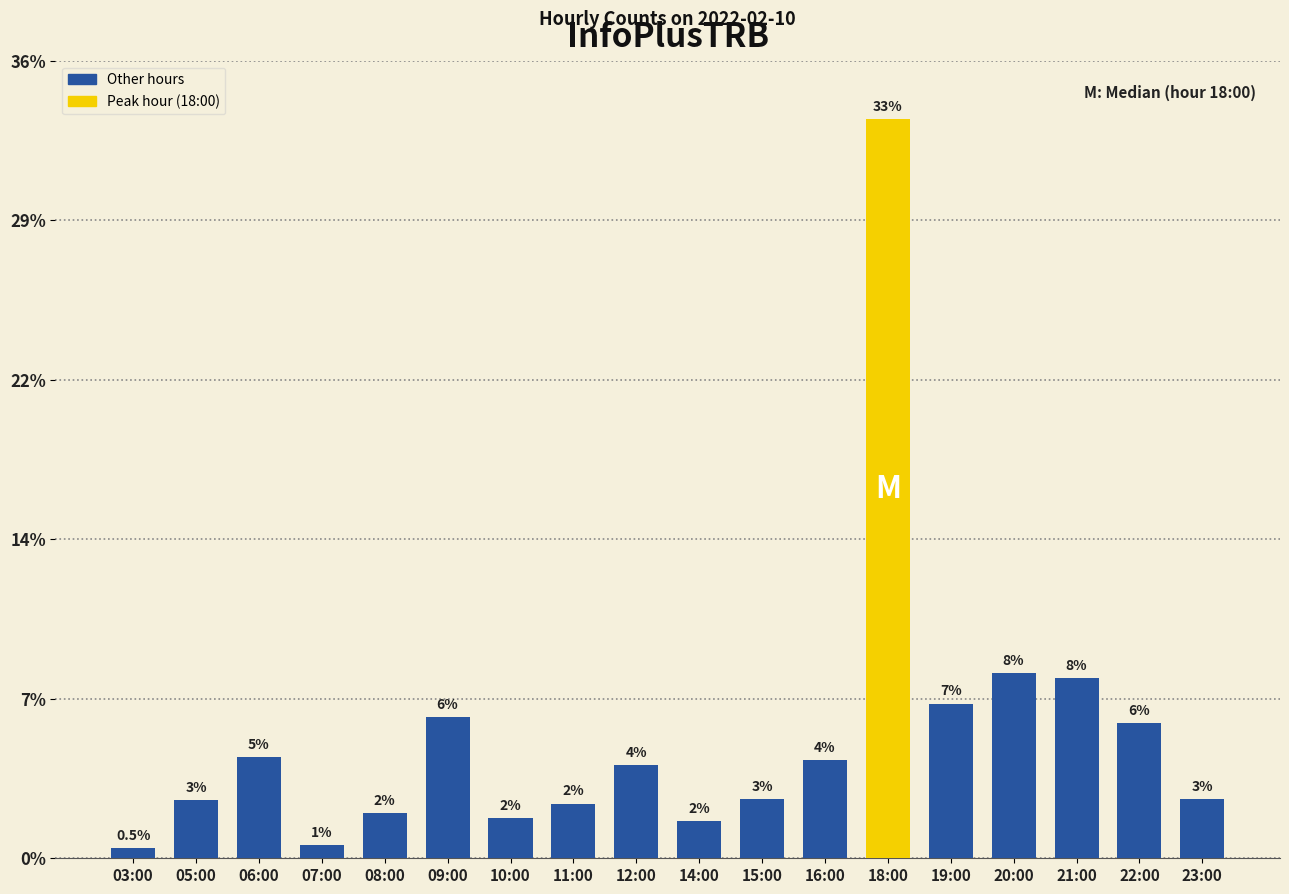

Does the chart contain any negative values?

No